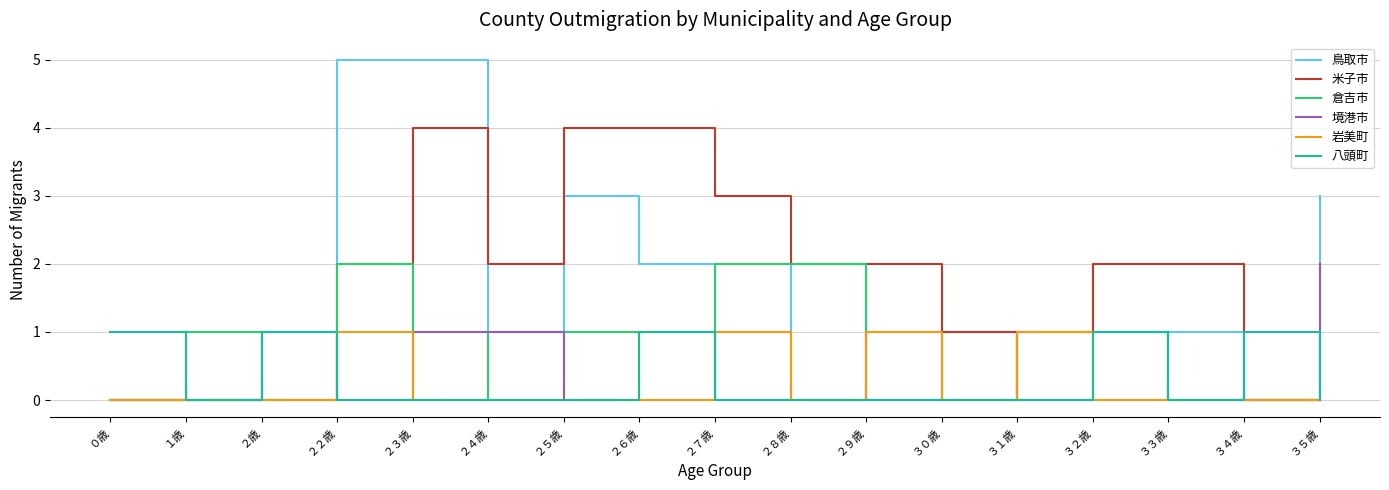

What is the total value across all series at １歳?

1